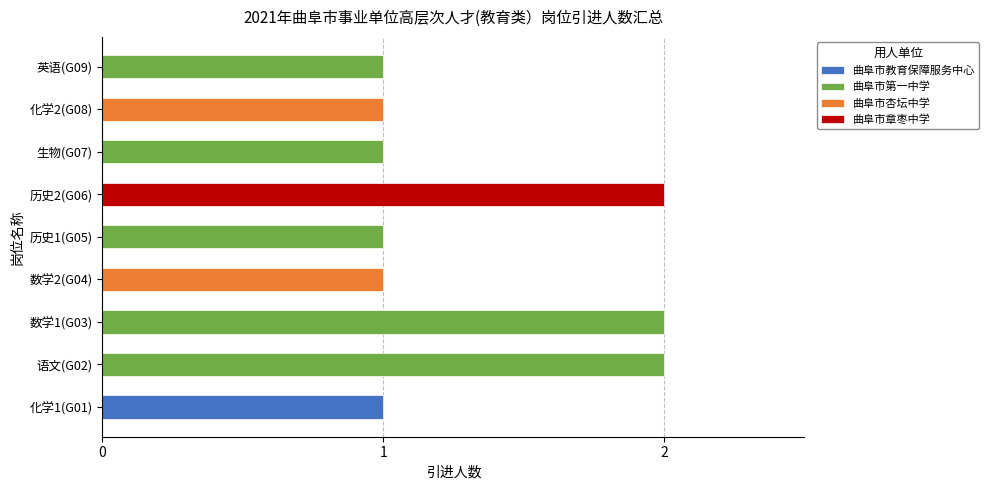

Rank the categories by value from lowest to highest.

化学1(G01), 数学2(G04), 历史1(G05), 生物(G07), 化学2(G08), 英语(G09), 语文(G02), 数学1(G03), 历史2(G06)